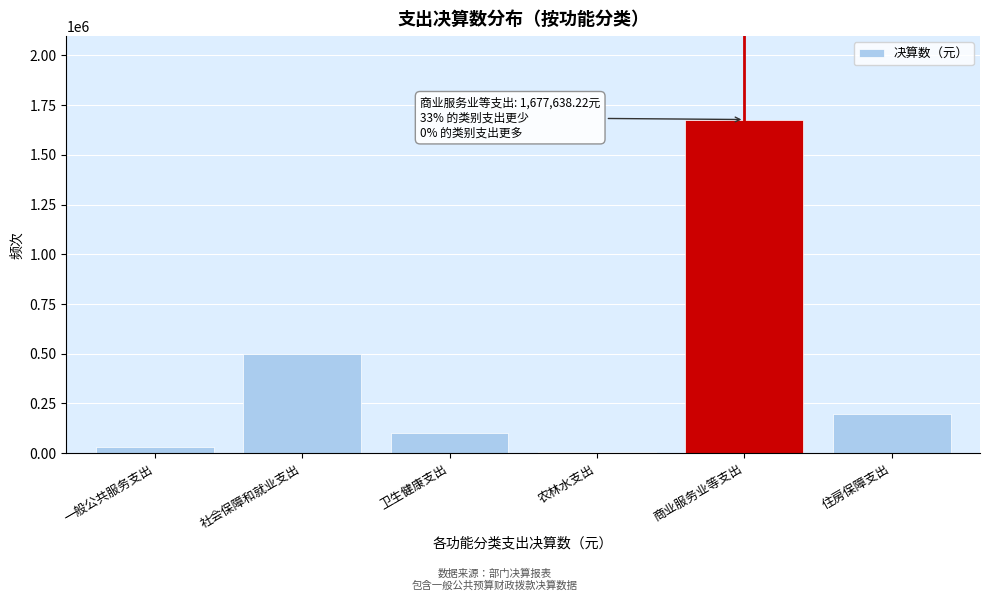

Reading left to right, transcribe all the data shown in this chart.

一般公共服务支出=33000.0	社会保障和就业支出=497348.1	卫生健康支出=101447.6	农林水支出=5440.0	商业服务业等支出=1677638.2	住房保障支出=194799.0